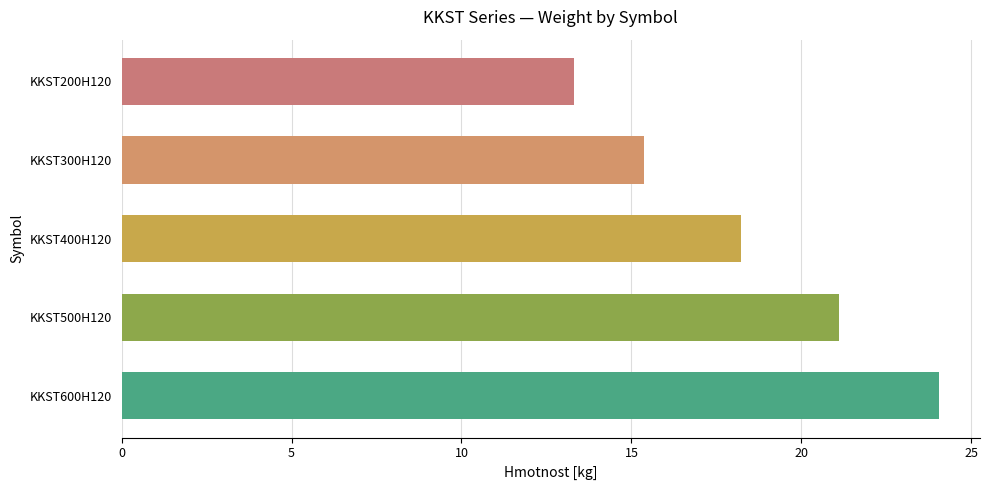

The value at KKST400H120 is 31.1. True or false?

False